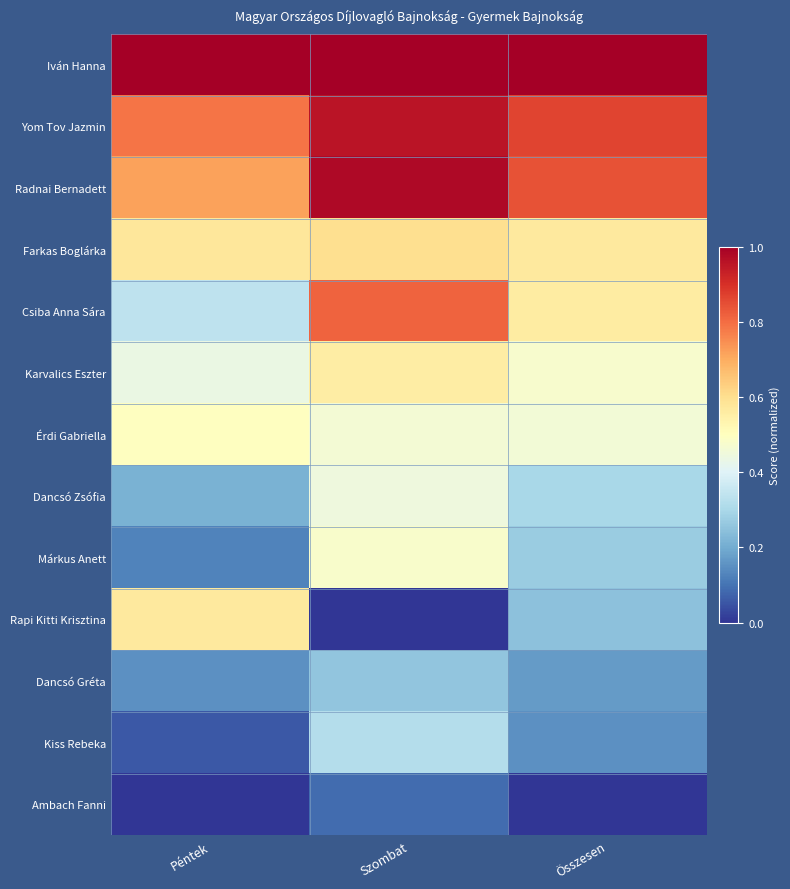

At which category is the sum across all series the highest?

Szombat